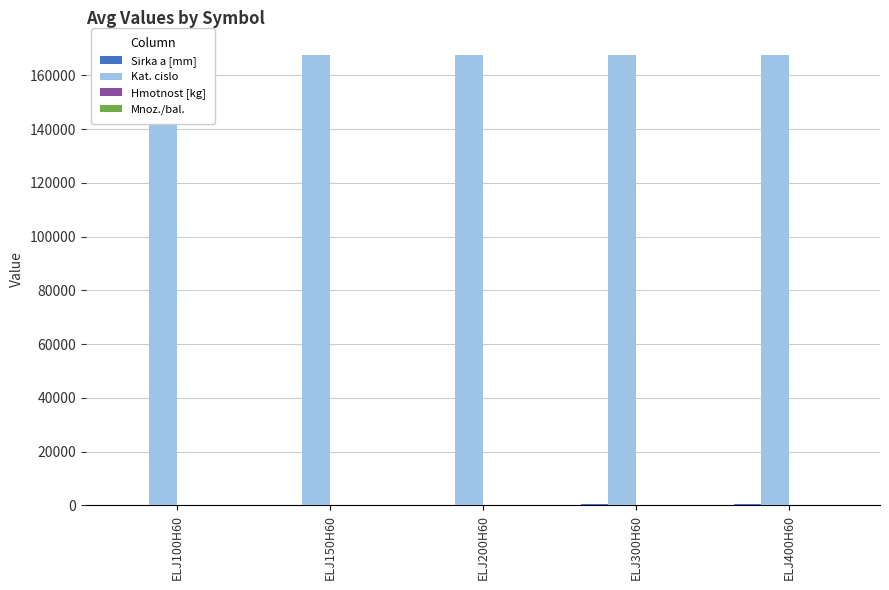

Which series changed the most between ELJ200H60 and ELJ300H60?

Sirka a [mm]